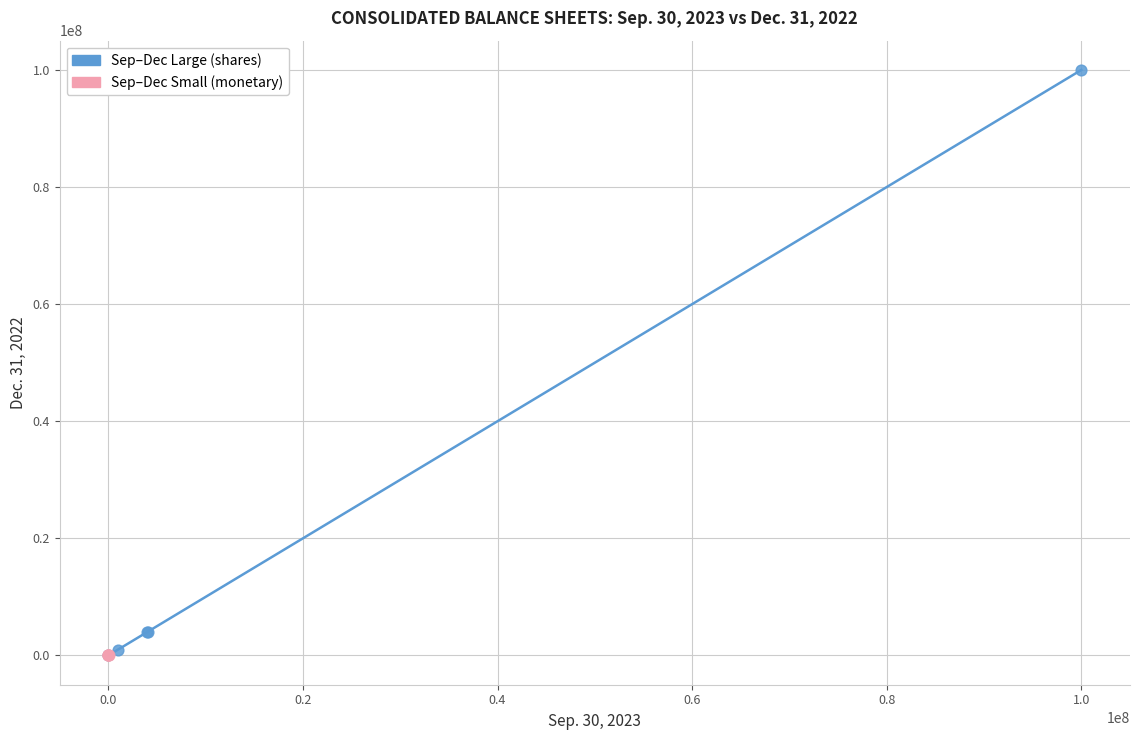

Which series contains the highest Y value?

Sep–Dec Large (shares)